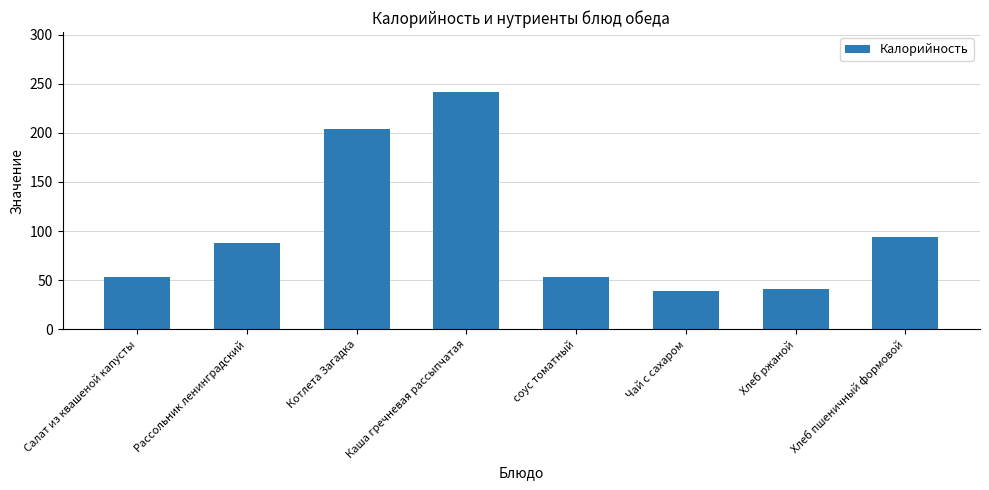

What is the label of the 4th bar from the right?

соус томатный